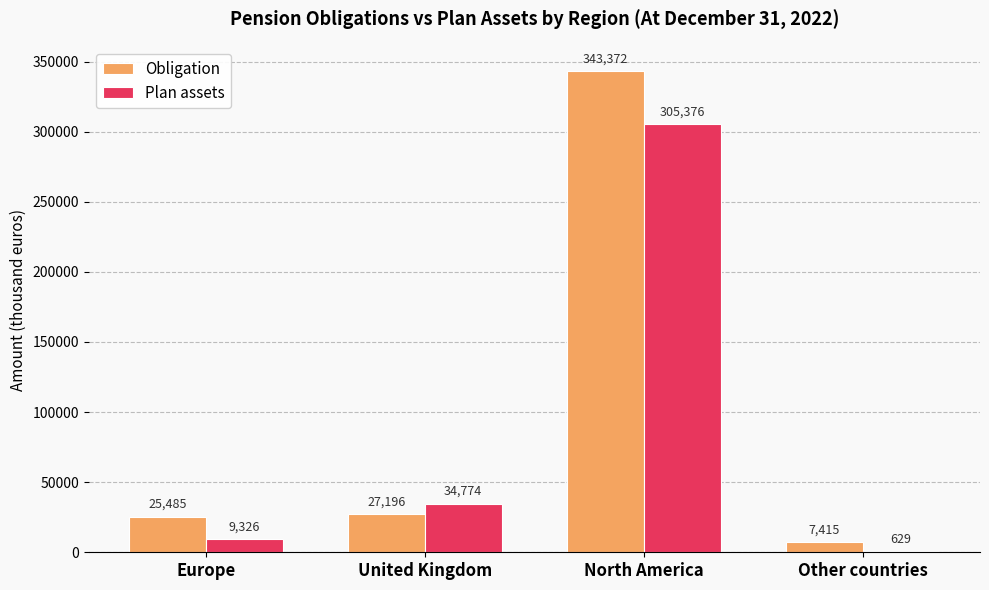

What is the highest value of the Plan assets series?

305376